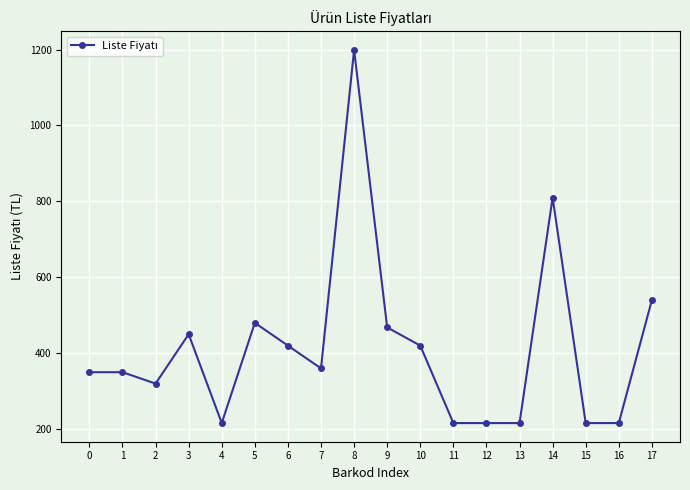

True or false: the data has more than 1 interior local peaks.

True